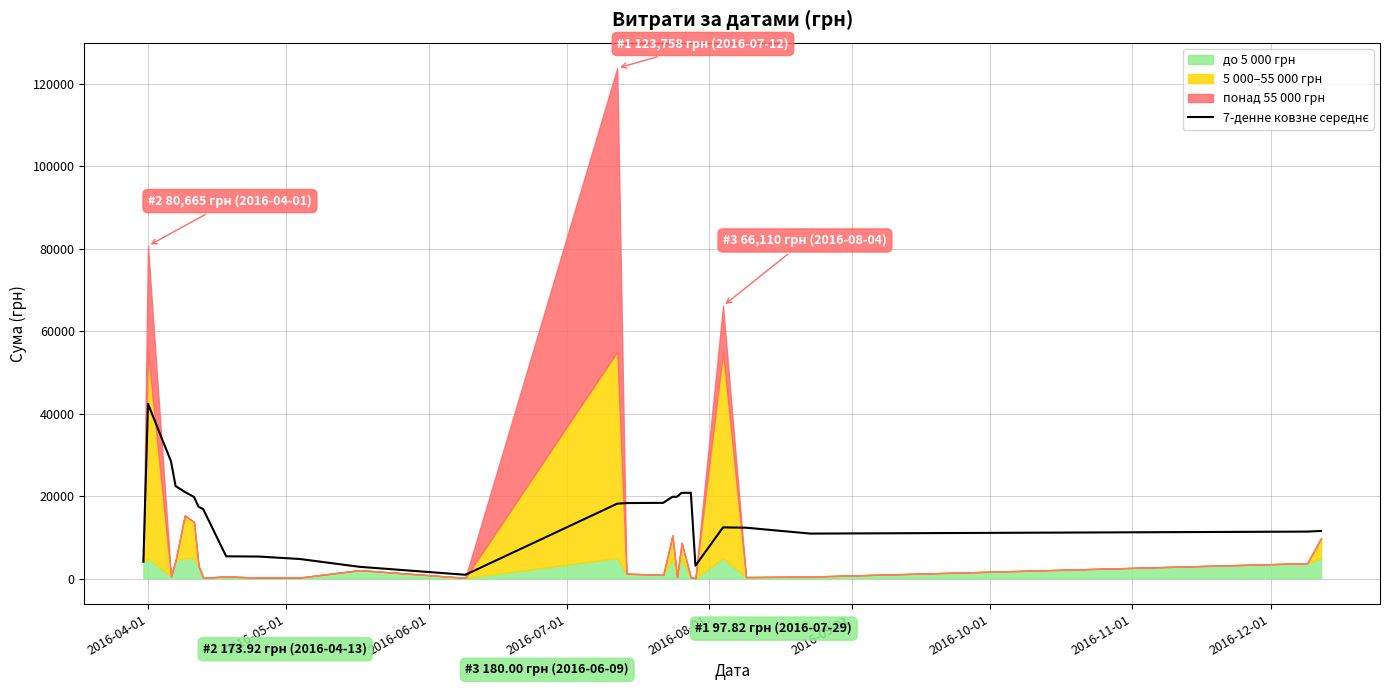

Reading left to right, what are all the values shown in this chart?

4090.8	42377.8	28437.1	22430.4	21010.7	19793.7	17399.0	16839.4	5391.3	5342.7	4747.5	2849.1	916.5	18163.2	18308.5	18360.7	19826.1	19842.5	20788.0	20800.1	3134.4	12408.5	12332.6	10905.7	11387.3	11553.9